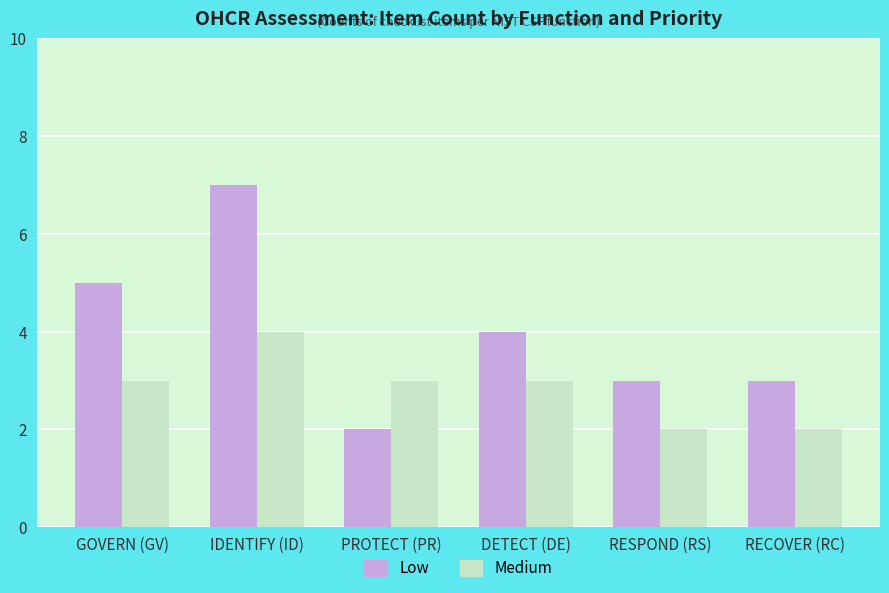

Read the Low value at PROTECT (PR).

2